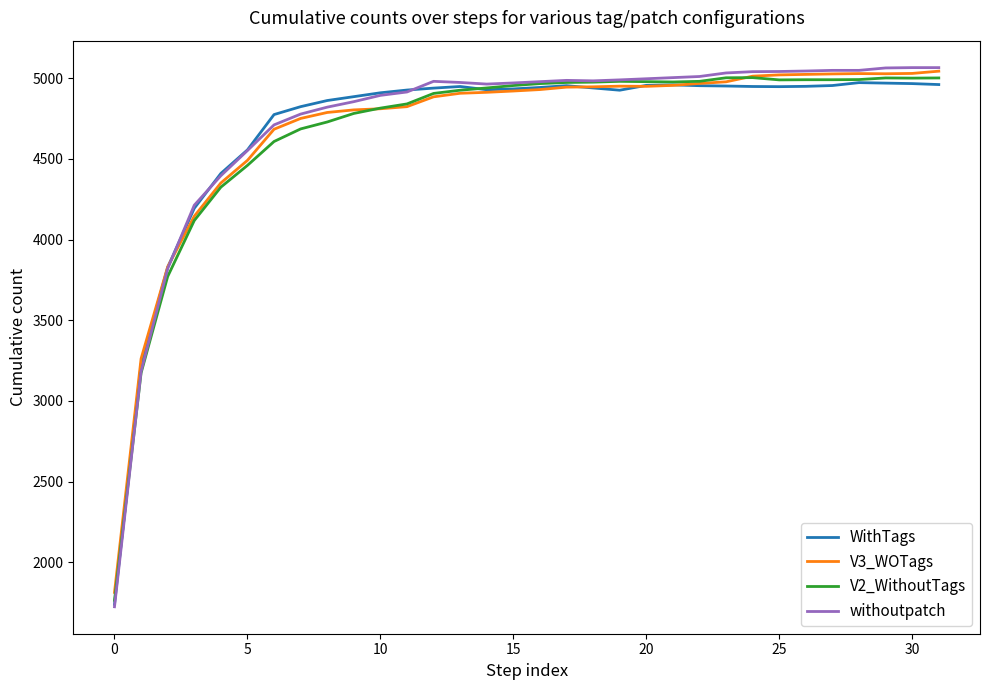

Which series has the widest spread of values?

withoutpatch